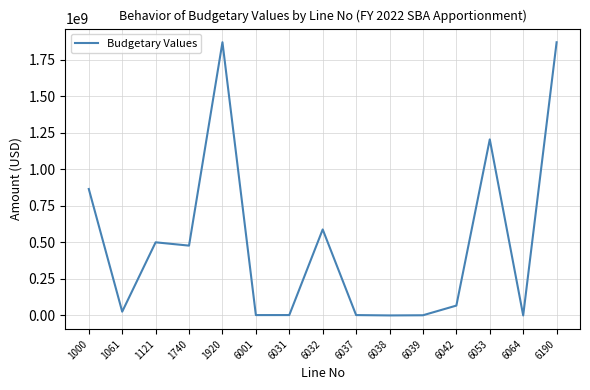

How many values are below 67369273?

7